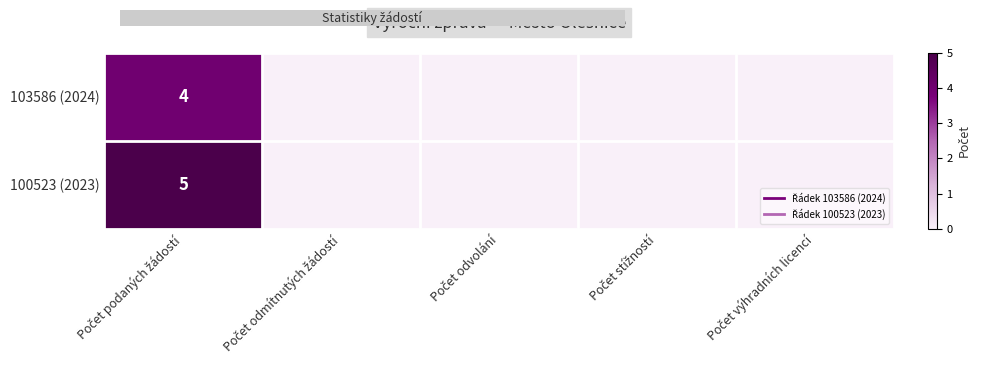

Between Počet odmítnutých žádostí and Počet stížností, which series saw the biggest shift?

103586 (2024)